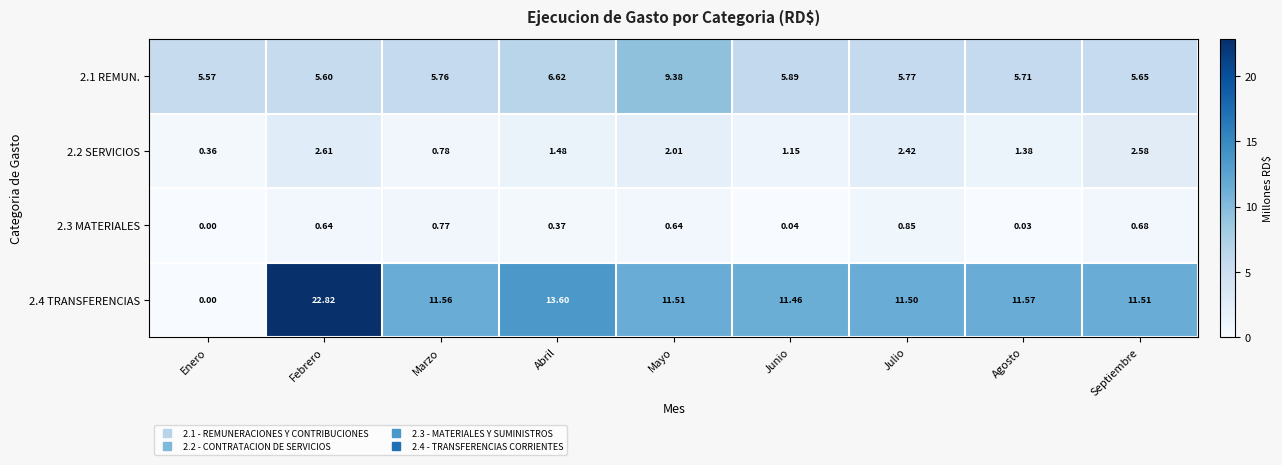

At which category is the sum across all series the highest?

Febrero